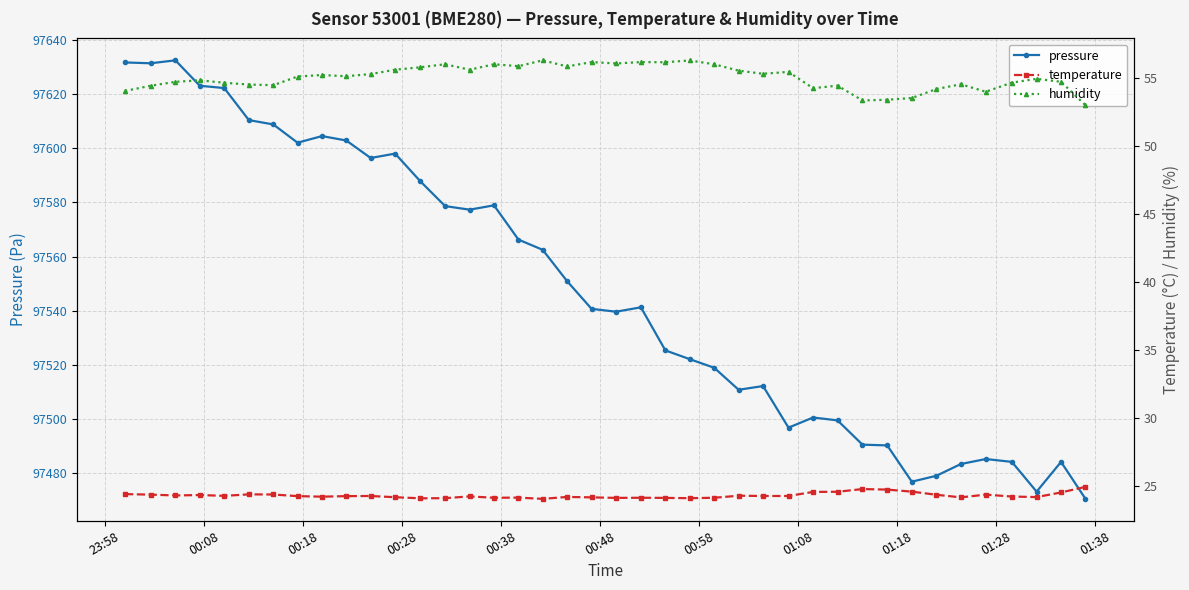

What is the value of the pressure point at the 2nd from the left?

97631.4